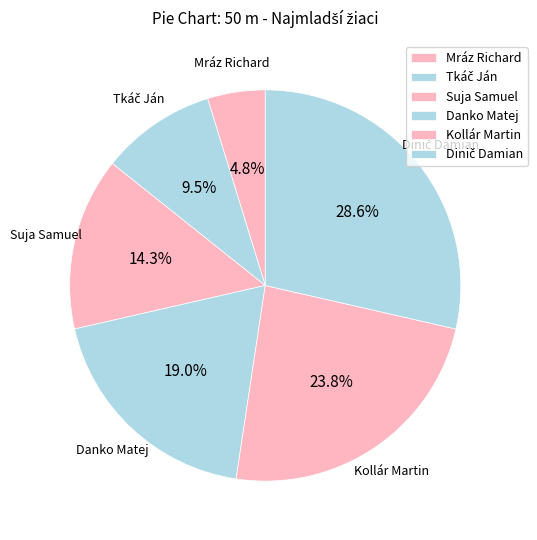

What percentage is NOT represented by Kollár Martin?

76.2%